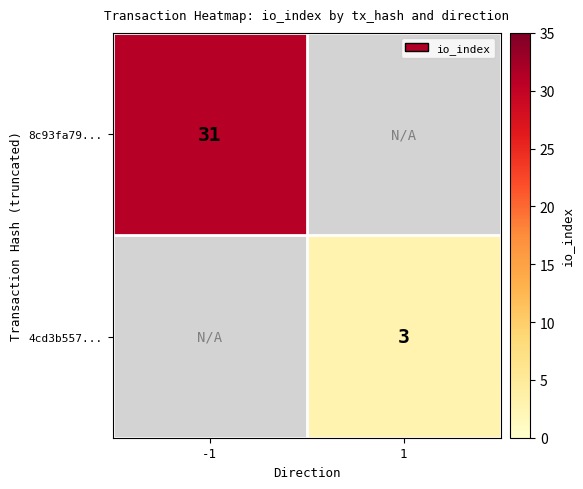

Is it true that 8c93fa79... equals 31 at -1?

True